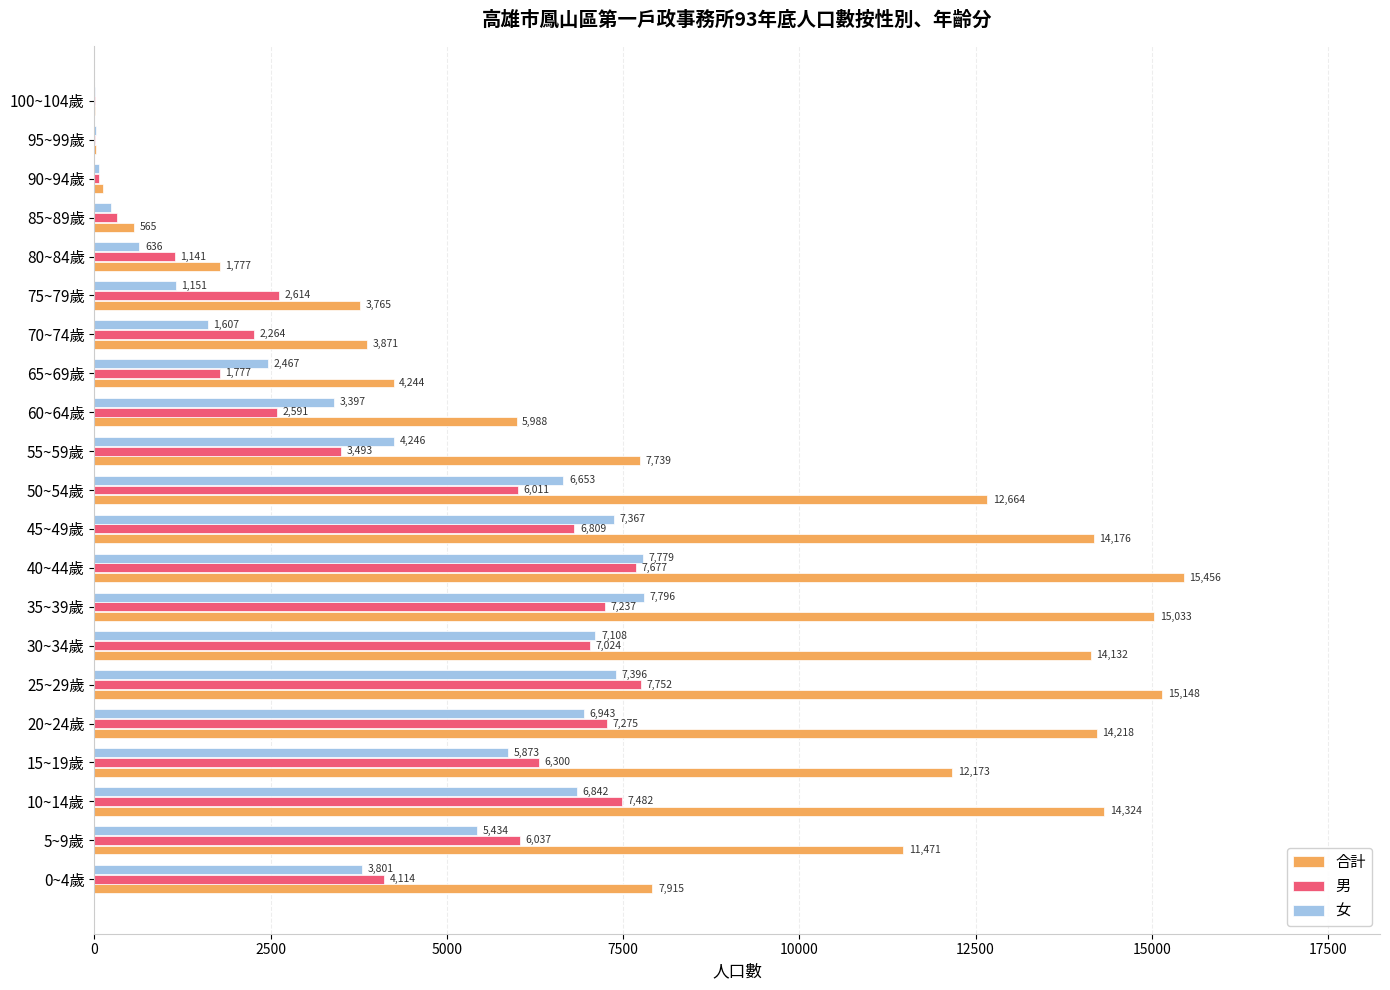

The 合計 series shows 4244 at 65~69歲. True or false?

True